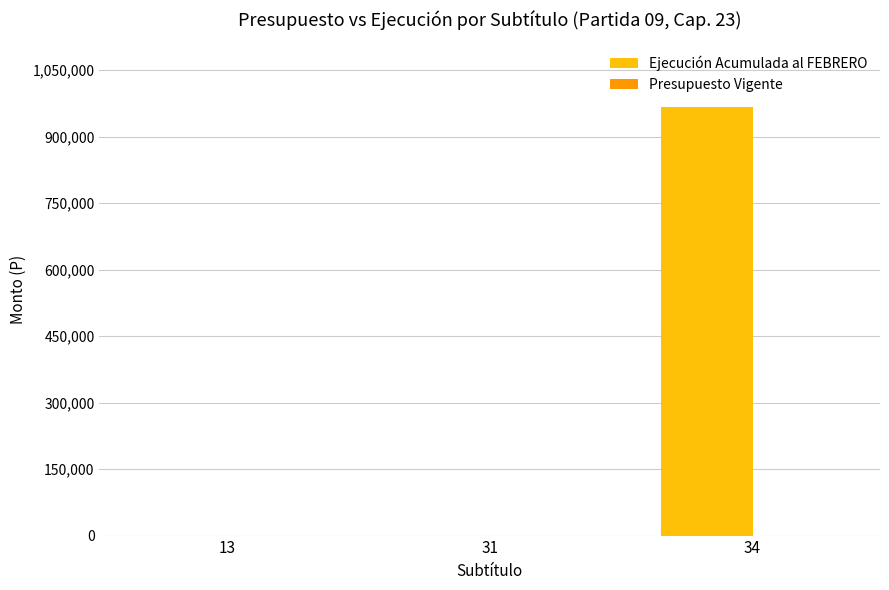

What is the total value across all series at 31?

20